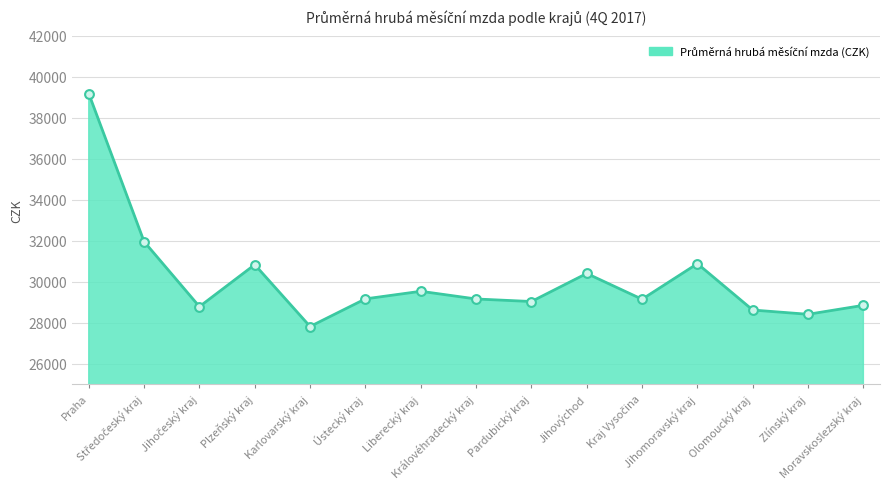

What is the smallest value displayed?

27810